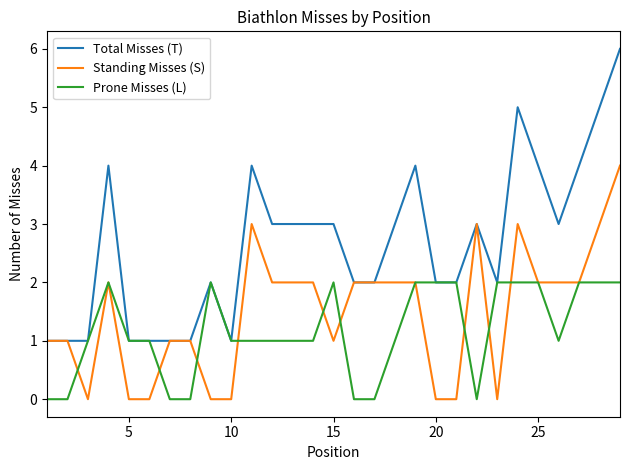

How many Standing Misses (S) values are between 0 and 2?

24